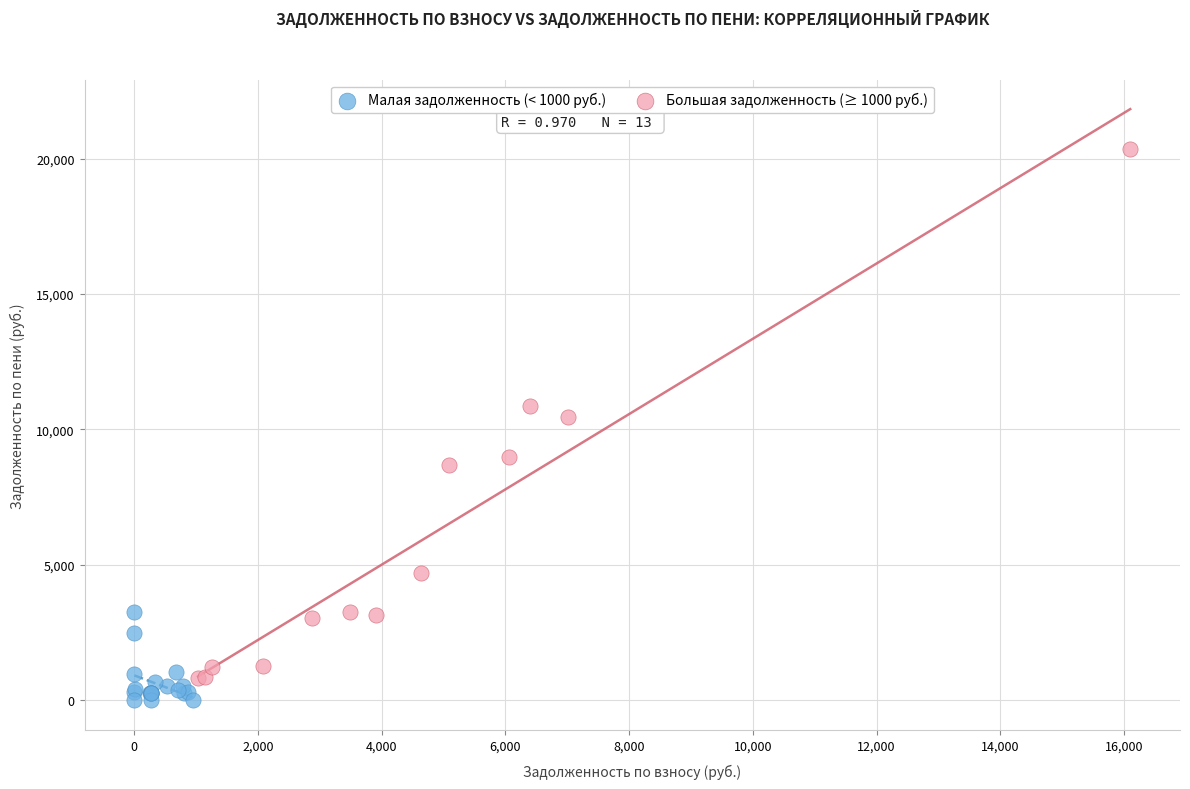

Which series reaches the maximum Y coordinate?

Большая задолженность (≥ 1000 руб.)